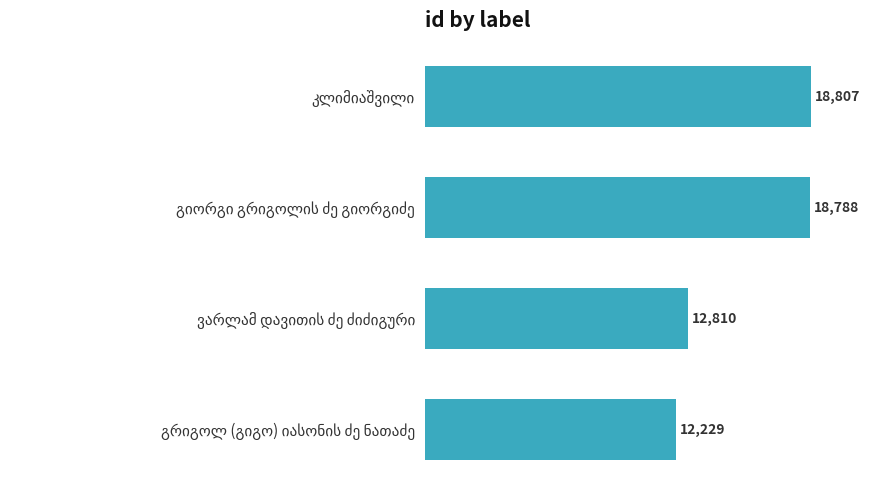

Reading top to bottom, what are all the values shown in this chart?

18807	18788	12810	12229